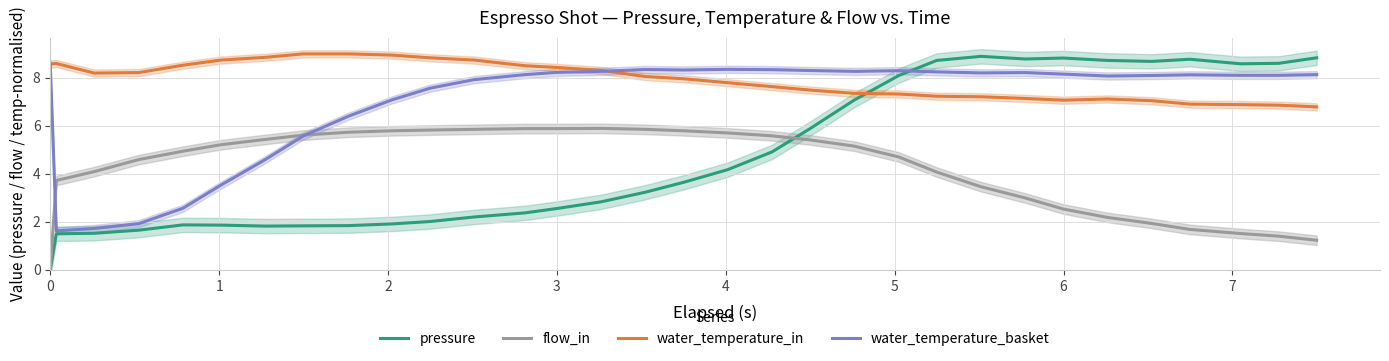

How many lines are shown in the chart?

4